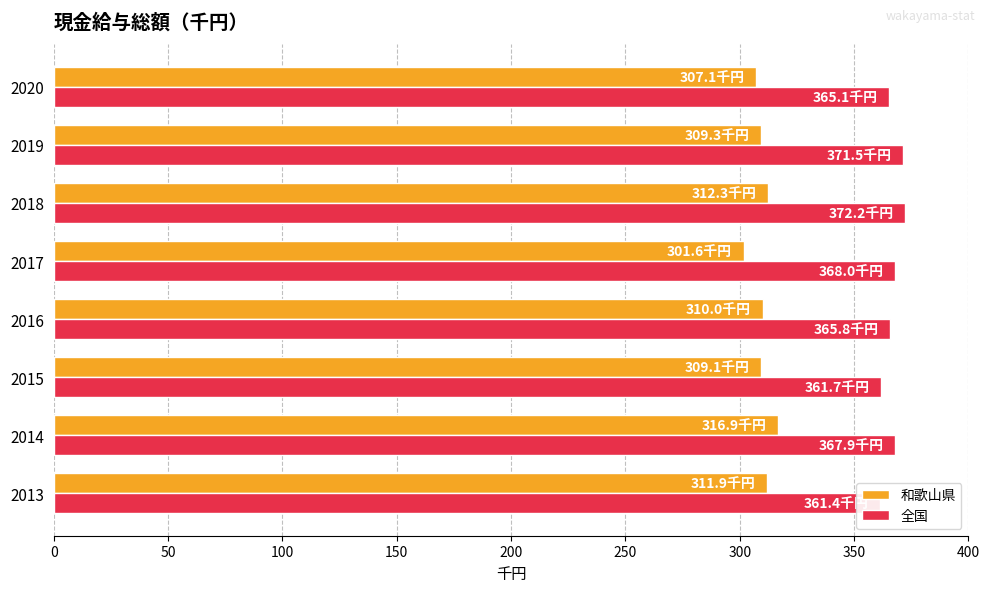

What is the greatest value displayed?

372.2